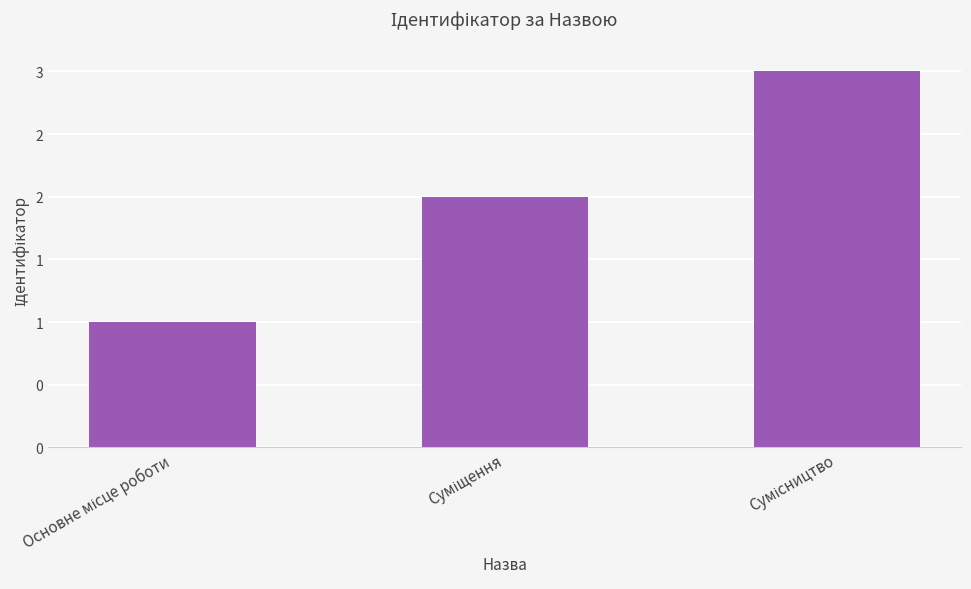

What is the difference between the maximum and second lowest values?

1